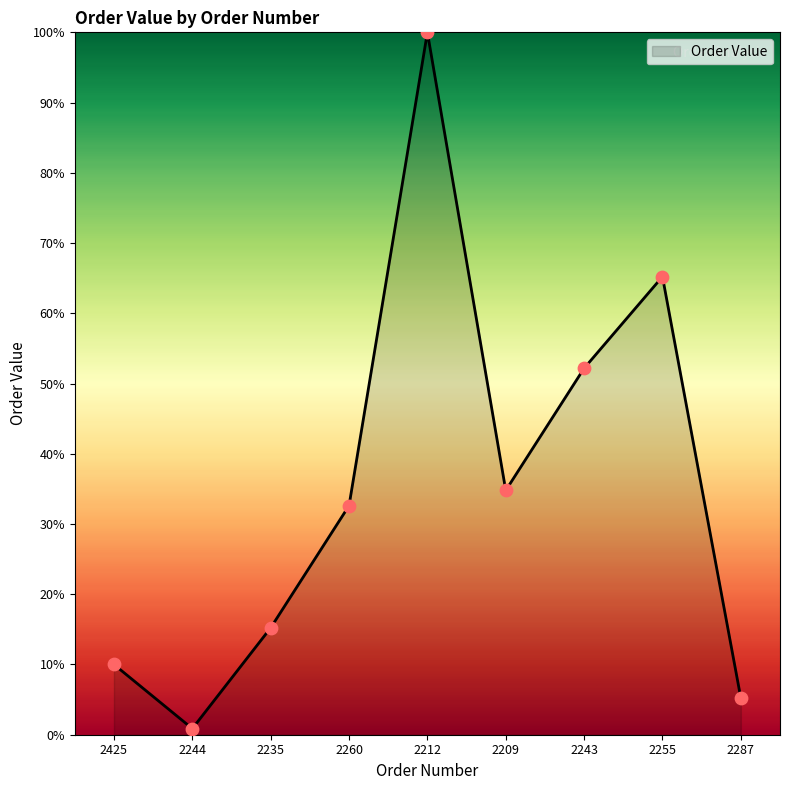

Which has a higher value, 2235 or 2209?

2209